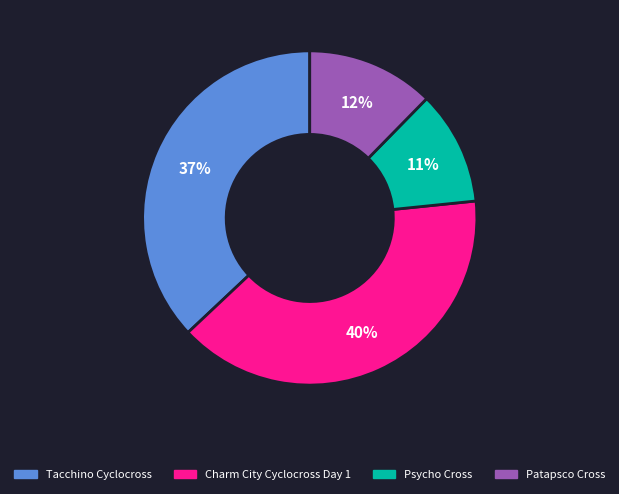

What is the smallest slice in the pie chart?

Psycho Cross